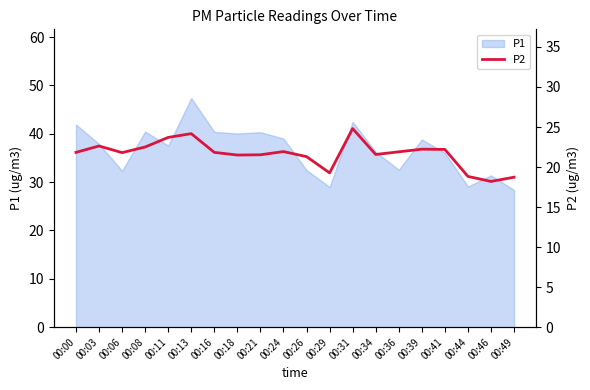

Reading right to left, what are all the values shown in this chart?

00:49=18.7	00:46=18.2	00:44=18.8	00:41=22.2	00:39=22.2	00:36=21.9	00:34=21.6	00:31=24.8	00:29=19.3	00:26=21.3	00:24=21.9	00:21=21.5	00:18=21.5	00:16=21.8	00:13=24.2	00:11=23.7	00:08=22.5	00:06=21.8	00:03=22.6	00:00=21.8